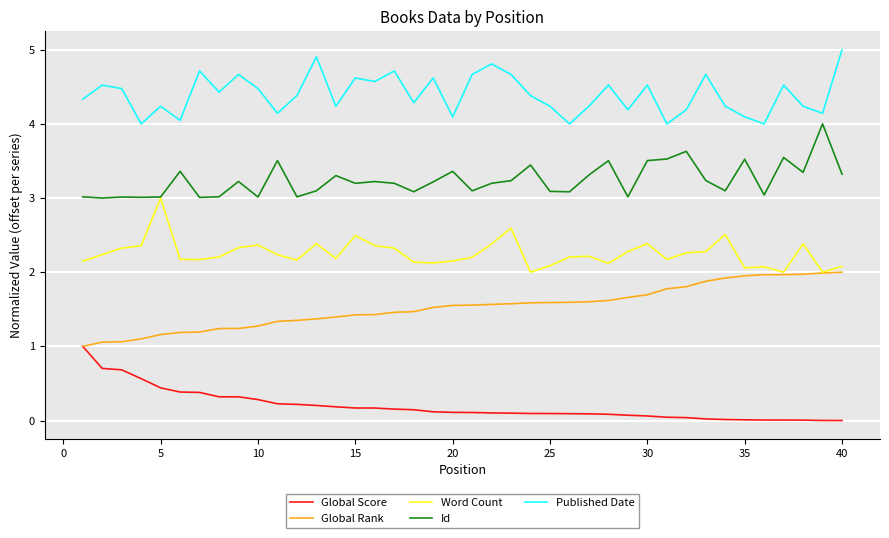

Which series has the largest total across all categories?

Published Date